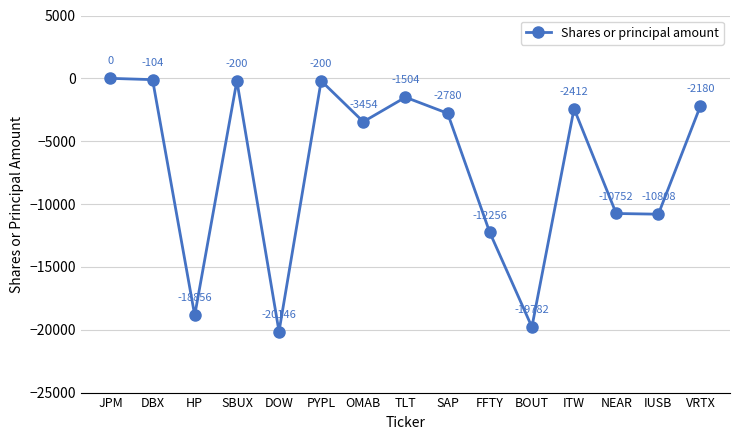

Does the chart display data point markers on the line(s)?

Yes